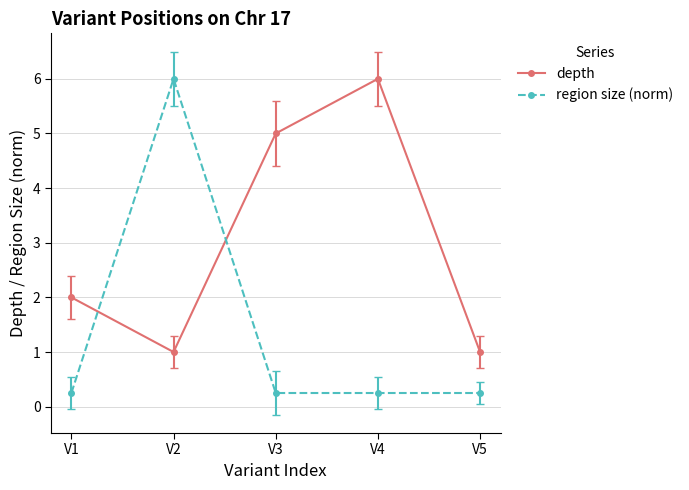

In depth, how many points are lower than both neighbors (excluding endpoints)?

1